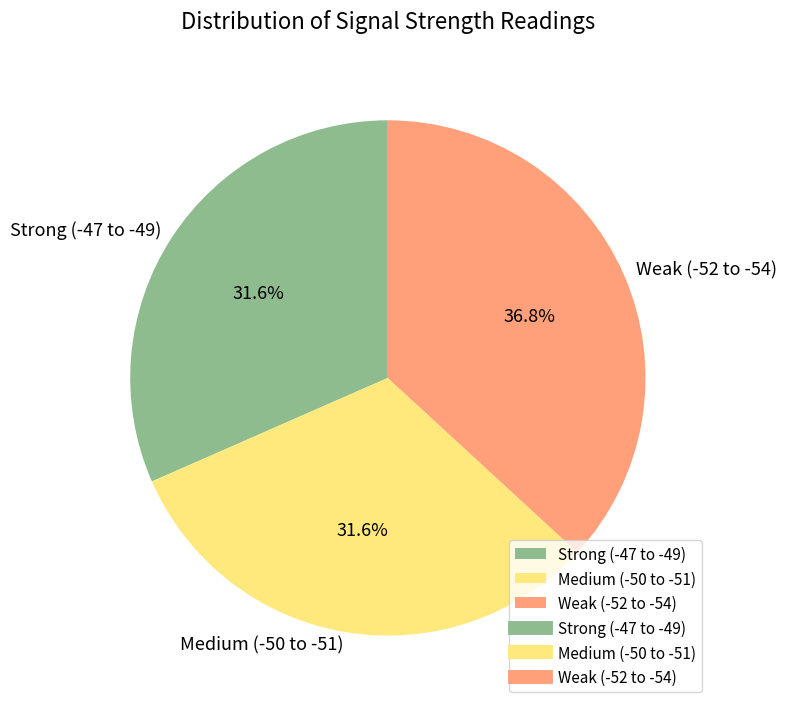

Does any single category account for the majority?

No